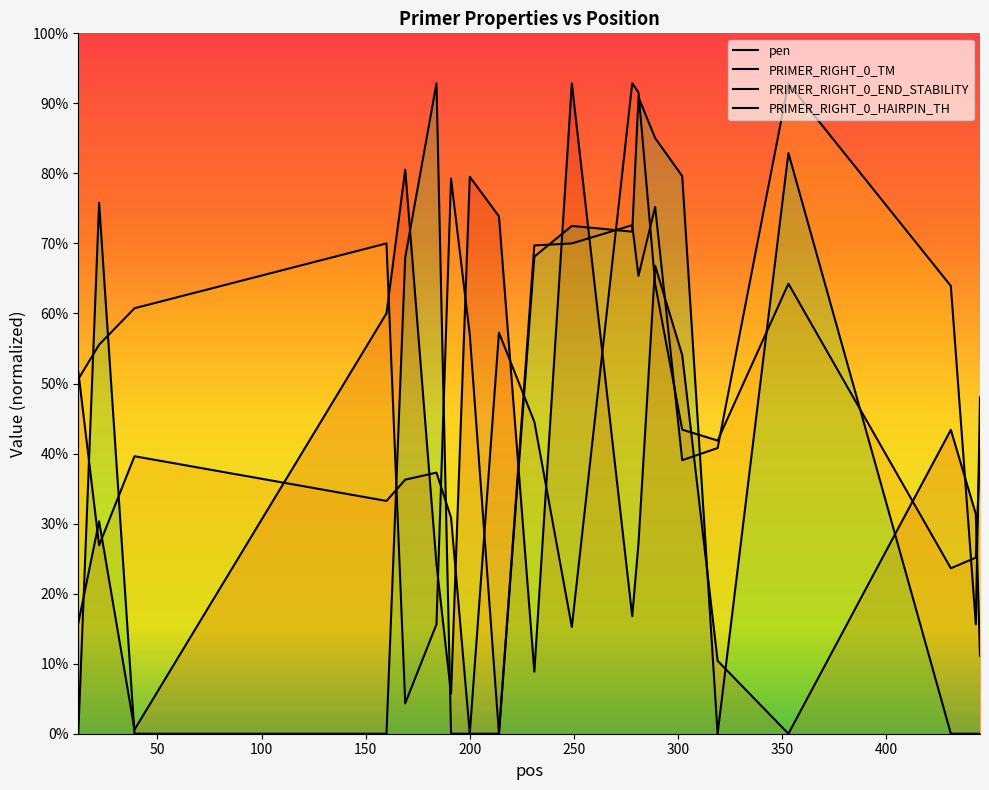

How many data points in PRIMER_RIGHT_0_END_STABILITY are less than 42?

10